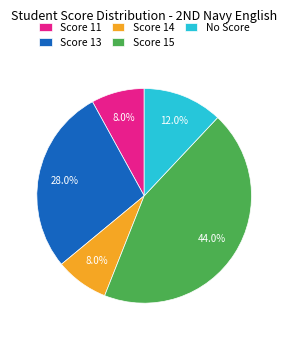

To the nearest percent, what percentage of the pie is Score 13?

28%